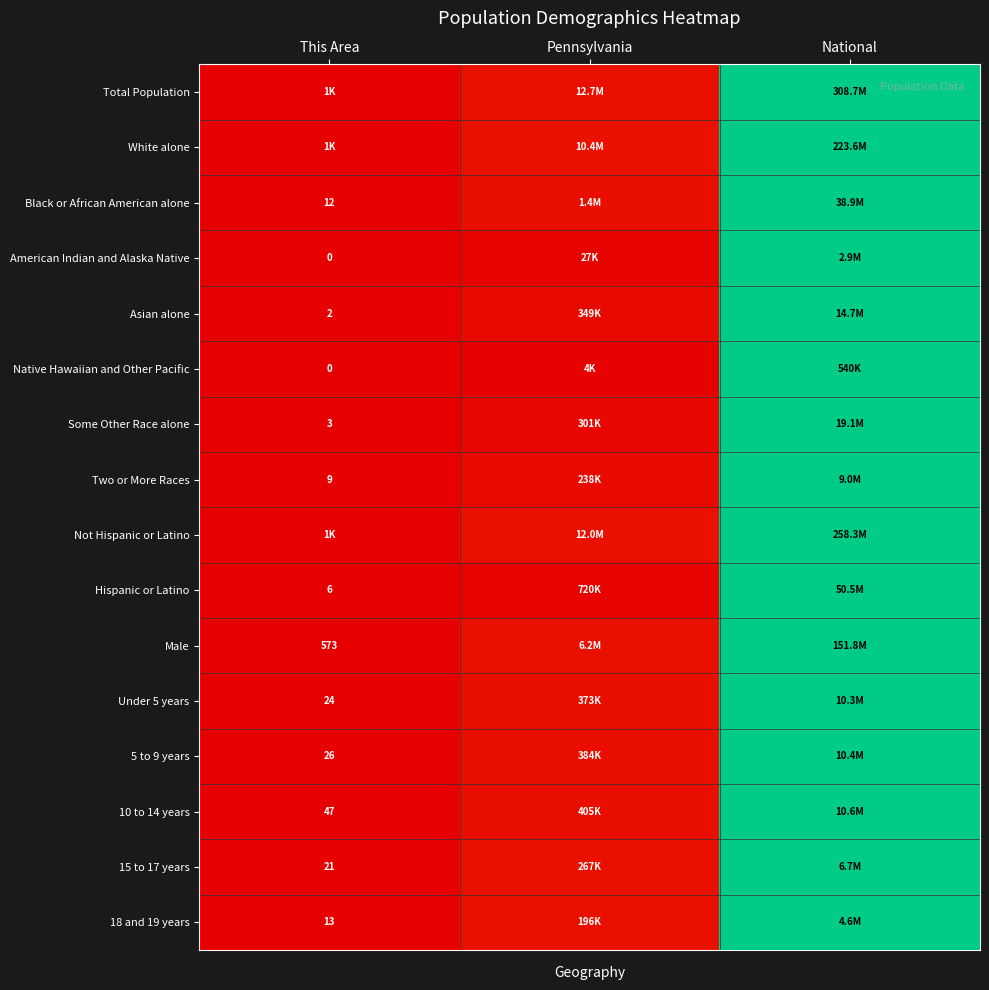

Count the number of categories in the chart.

3